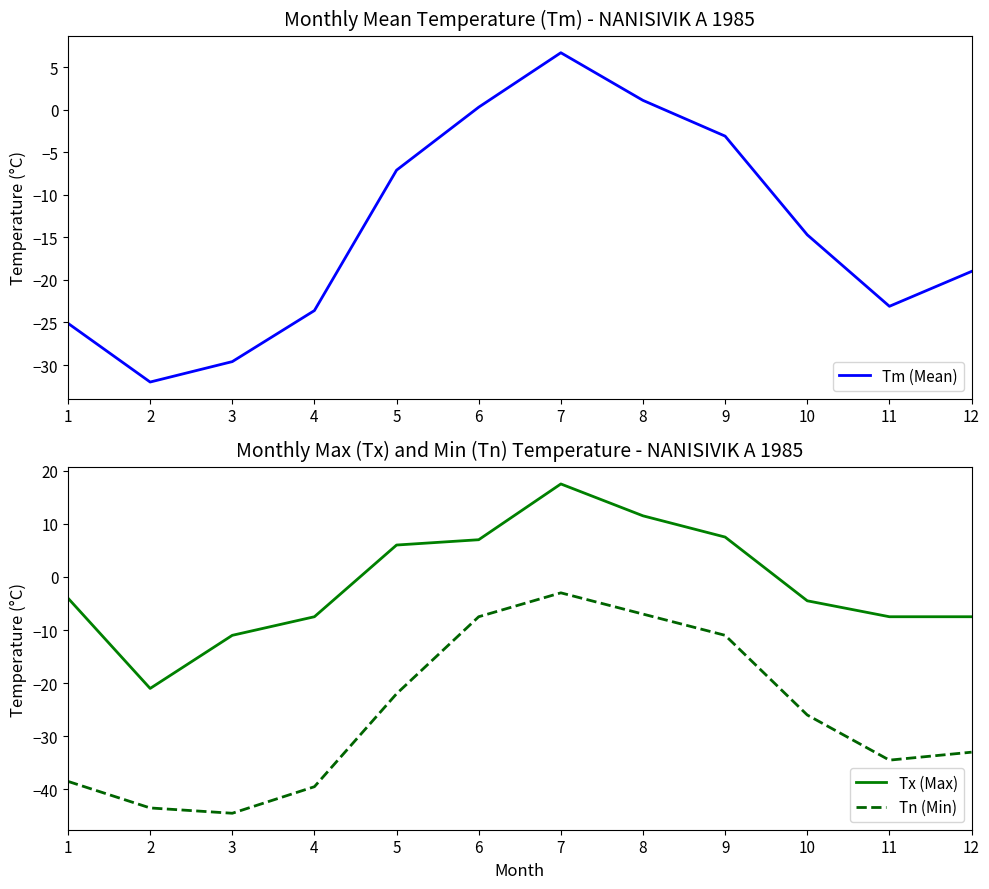

What is the difference between the Tm (Mean) values at 10 and 12?

4.3